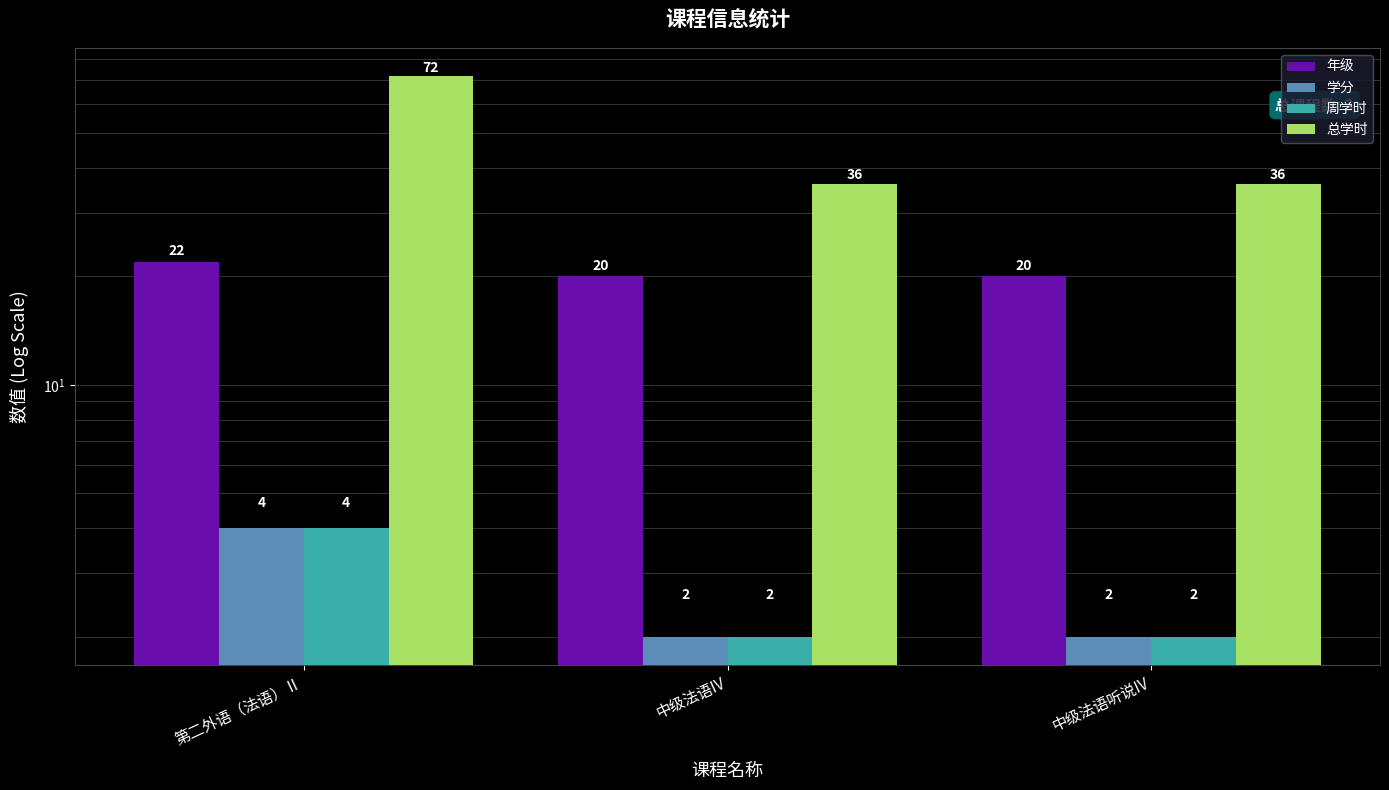

Reading left to right, transcribe all the data shown in this chart.

年级: 第二外语（法语）Ⅱ=22	中级法语IV=20	中级法语听说IV=20
学分: 第二外语（法语）Ⅱ=4	中级法语IV=2	中级法语听说IV=2
周学时: 第二外语（法语）Ⅱ=4	中级法语IV=2	中级法语听说IV=2
总学时: 第二外语（法语）Ⅱ=72	中级法语IV=36	中级法语听说IV=36